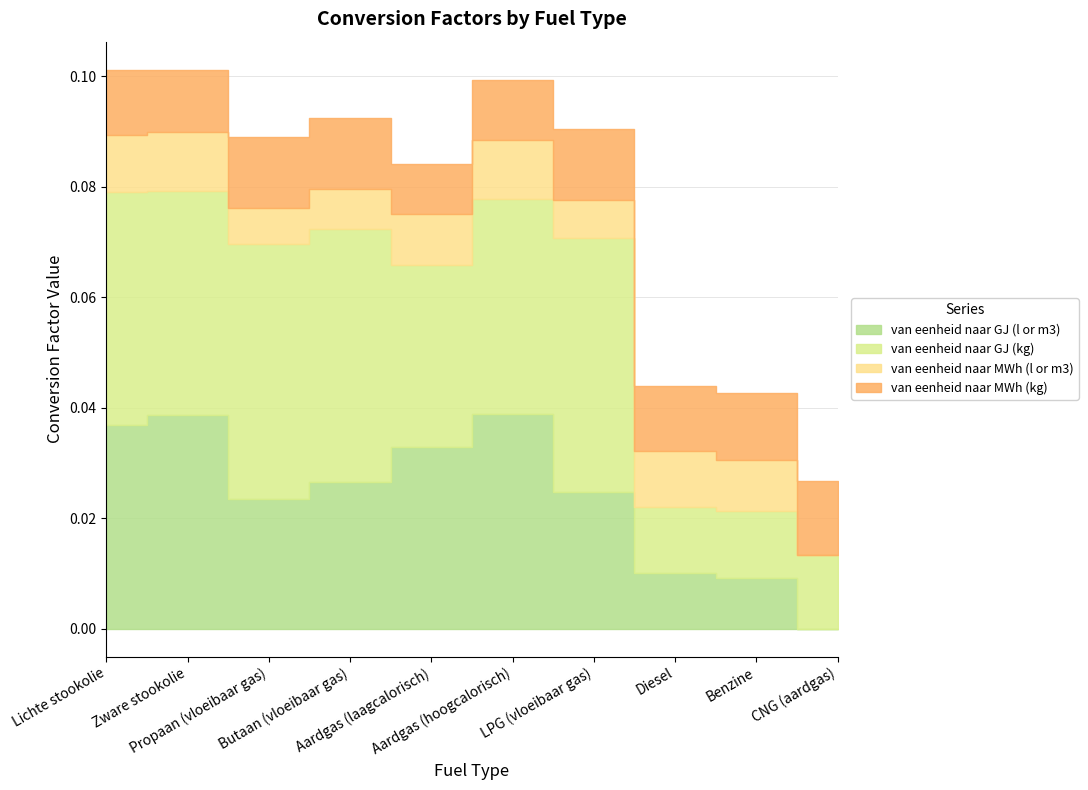

What is the sum of all van eenheid naar GJ (l or m3) values?

0.2